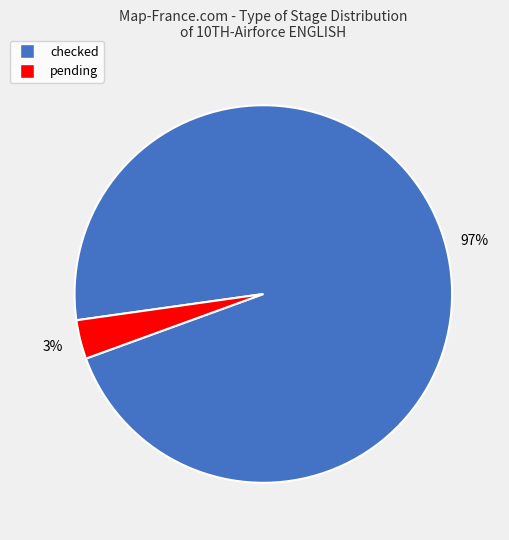

Rank the categories by value from highest to lowest.

checked, pending